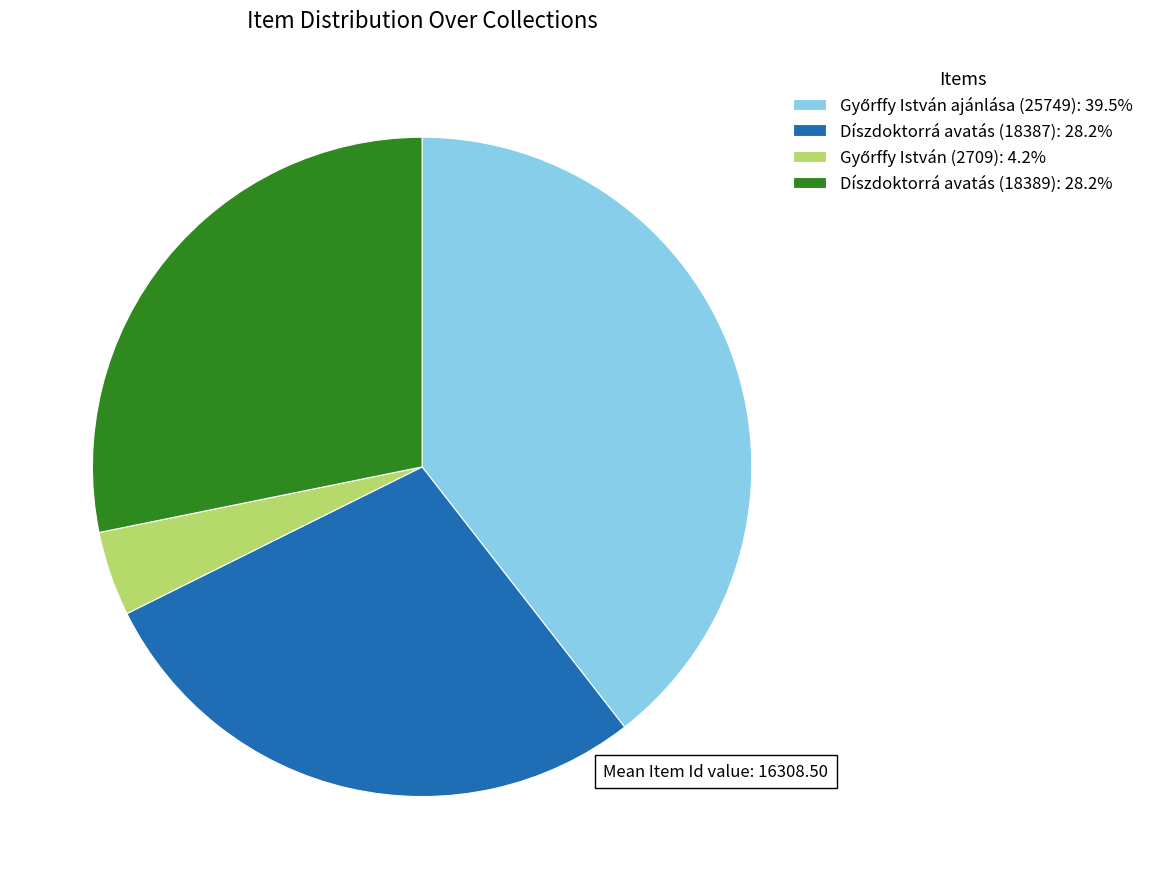

Is the sum of Díszdoktorrá avatás (18389): 28.2% and Díszdoktorrá avatás (18387): 28.2% greater than half?

Yes